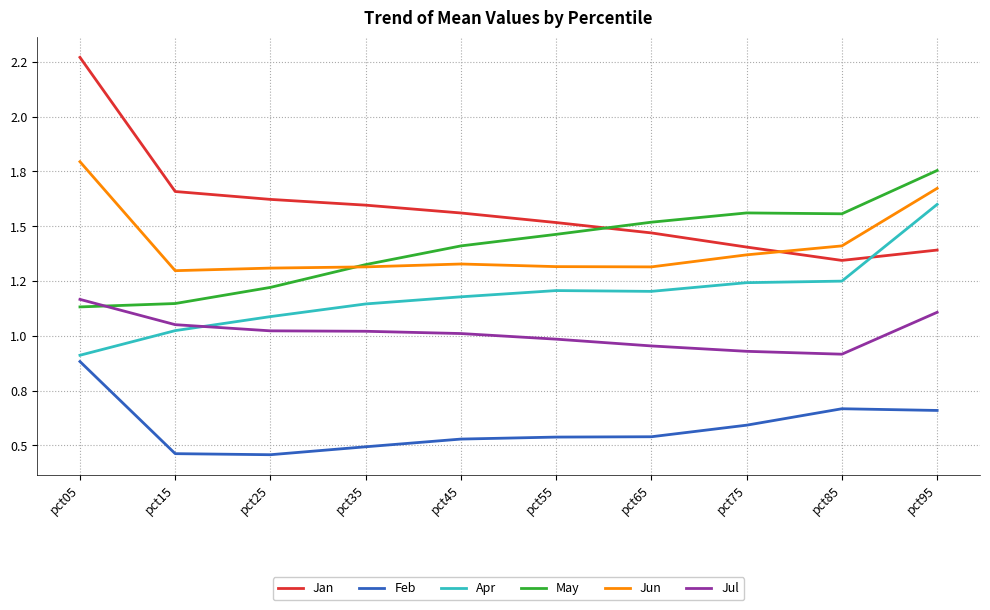

Is it true that May equals 1.2 at pct25?

True